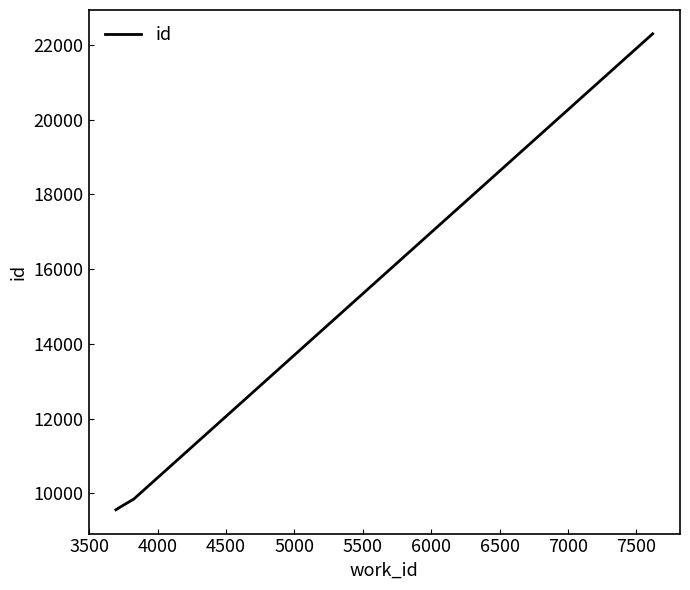

What is the difference between the maximum and minimum values?

12733